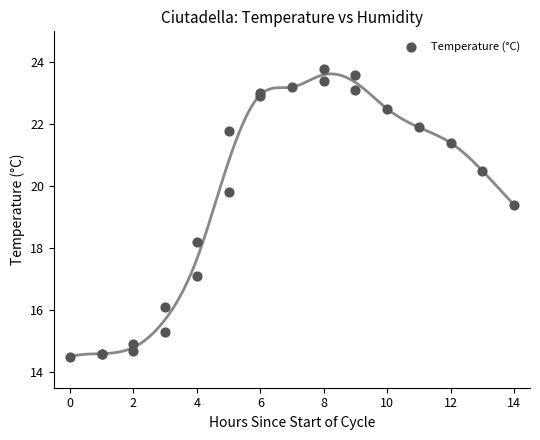

What Y value in the scatter plot is closest to 19?

19.4